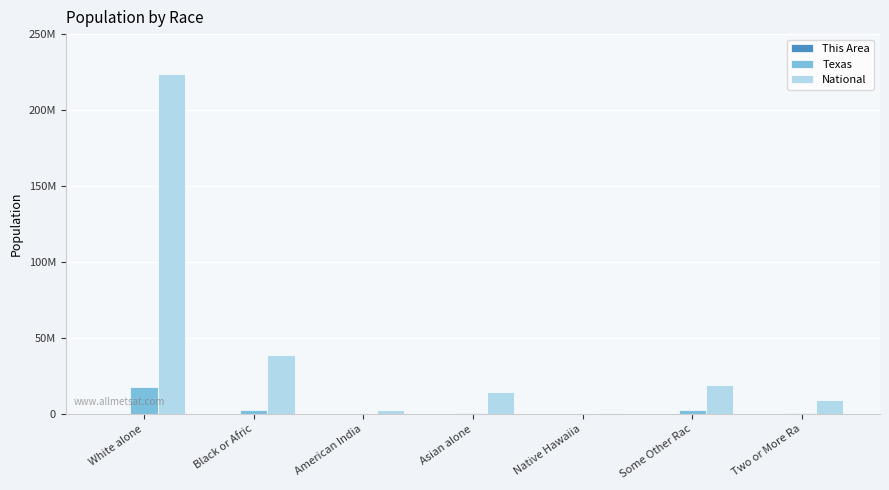

Are the bars grouped side by side (vs. stacked)?

Yes